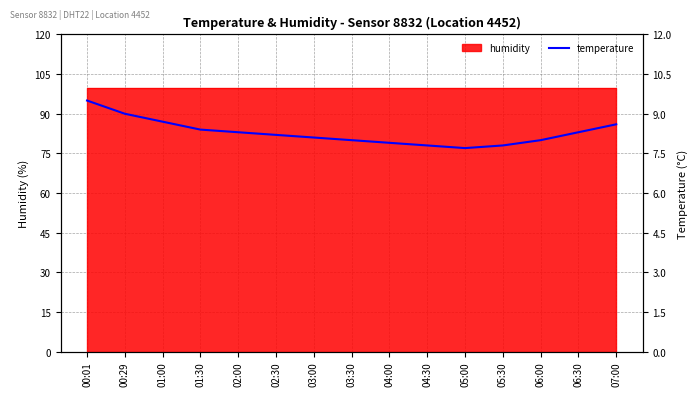

How many data points are above 8?

9